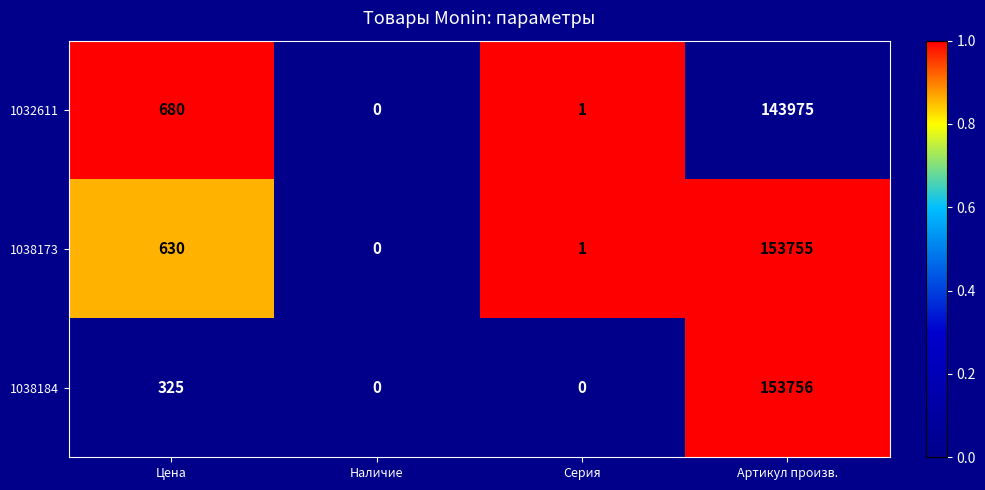

Rank the series by their maximum value, from lowest to highest.

1032611, 1038173, 1038184